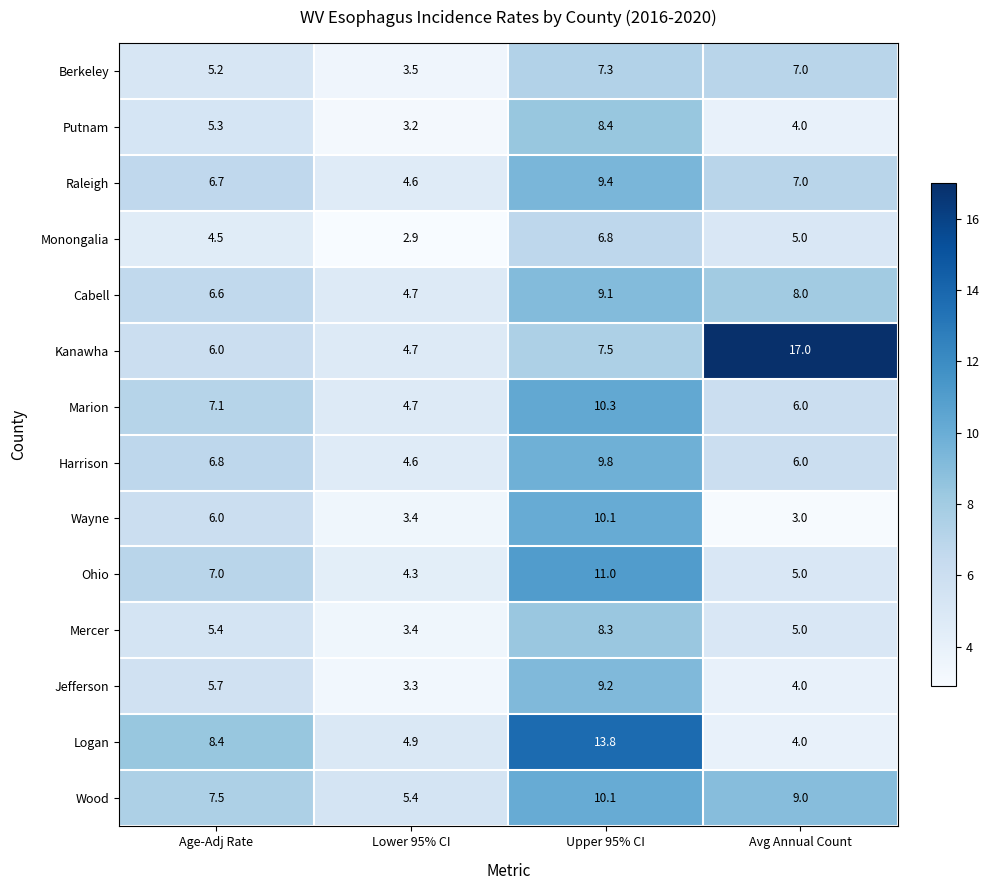

What is the maximum value shown in the chart?

17.0